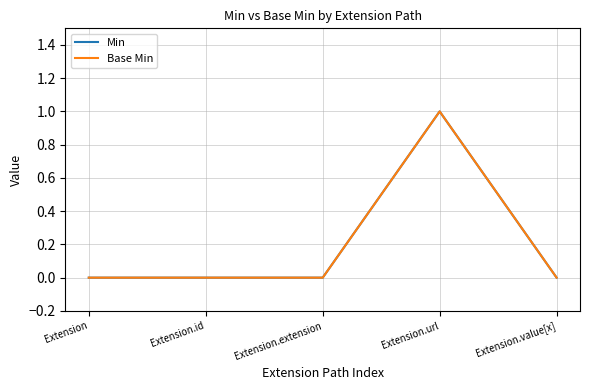

Is this an area chart (filled region under the line)?

No